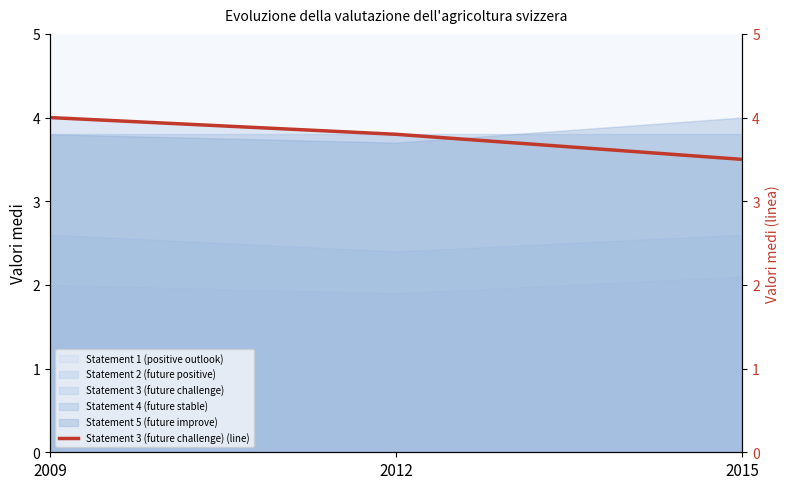

What is the value of the 2nd point from the left?

3.8